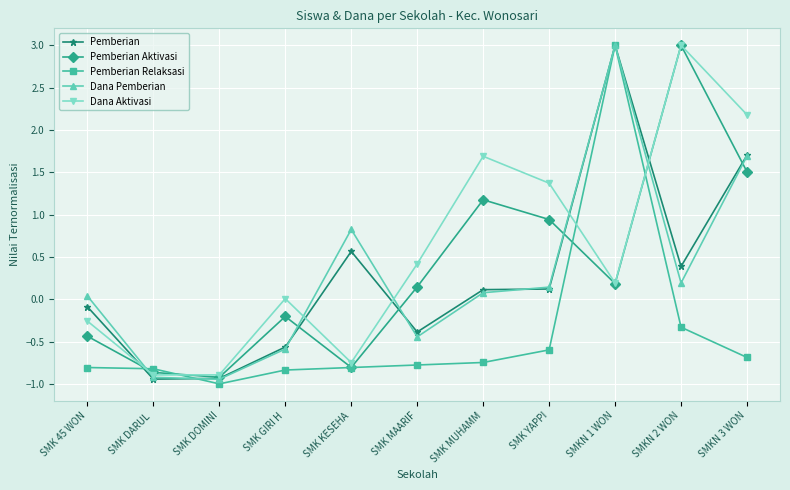

What is the difference between the Pemberian Aktivasi values at SMK DARUL  and SMK MUHAMM?

2.0